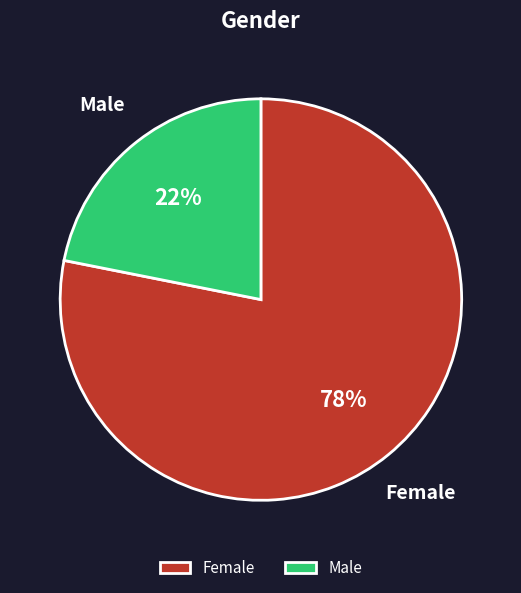

What percentage is the Male slice, to the nearest percent?

22%